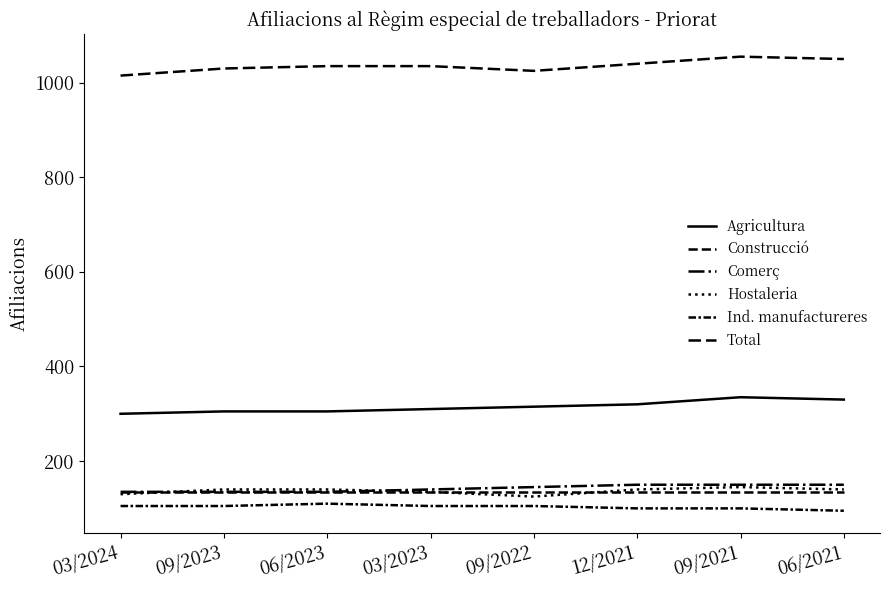

How many lines are shown in the chart?

6